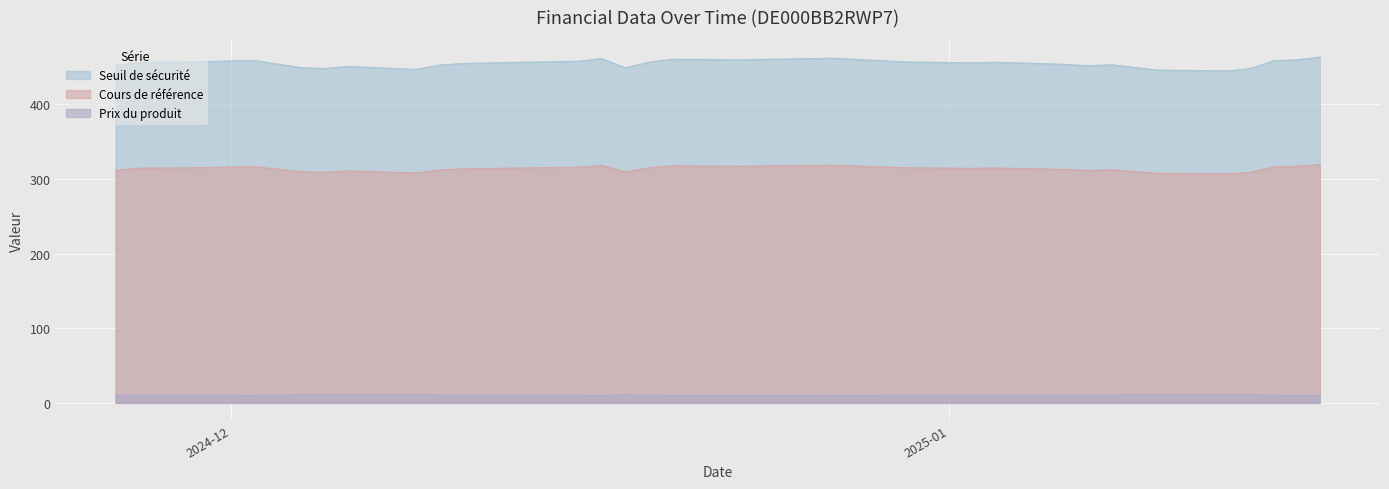

What is the value of the Prix du produit point at the 19th from the left?

10.1